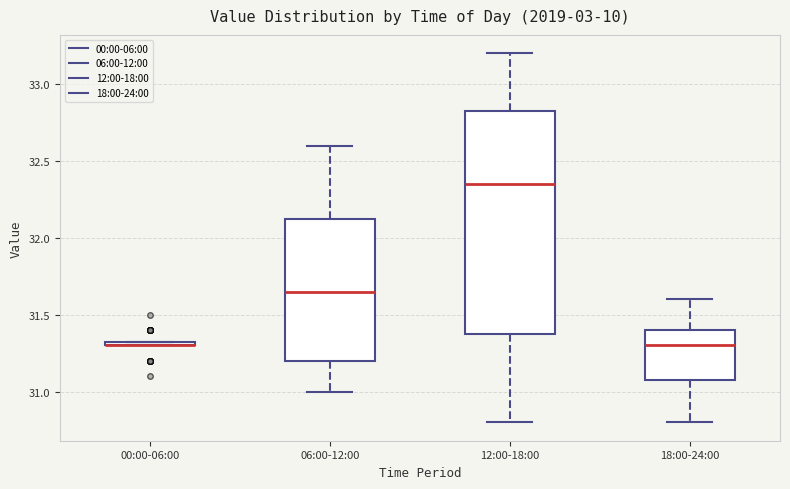

Where is the lower edge of the box for 00:00-06:00 on the y-axis? The values are not printed on the chart, so give them approximately, as read against the axis.

31.30